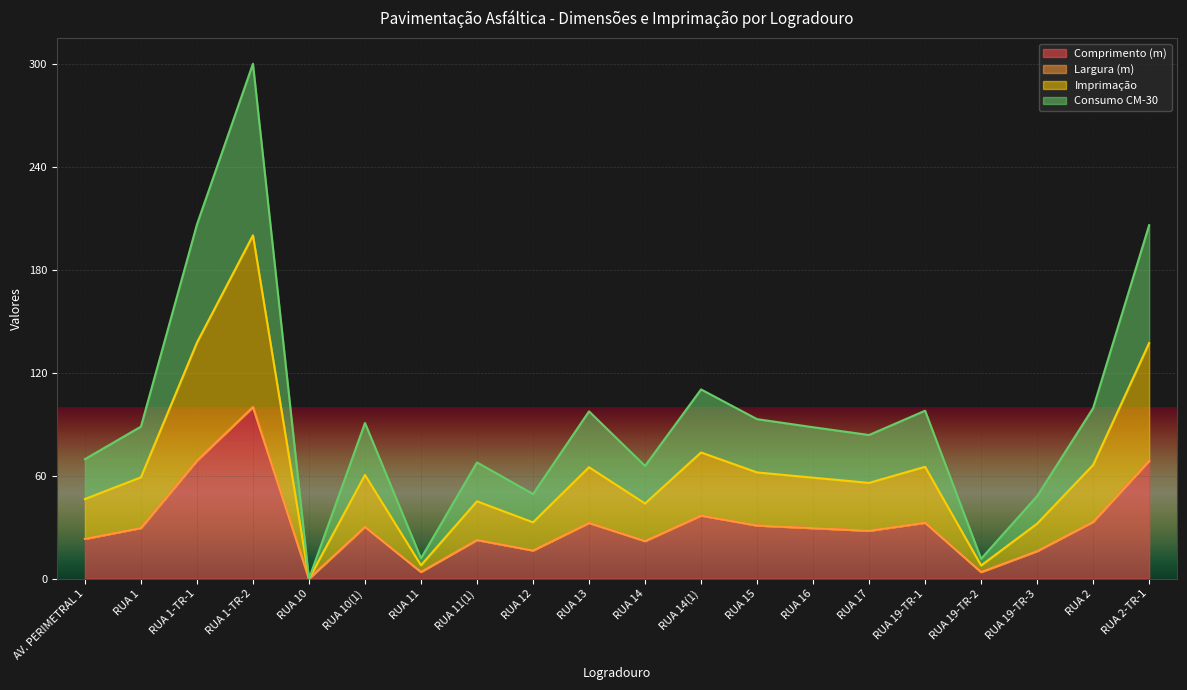

At which category is the sum across all series the highest?

RUA 1-TR-2